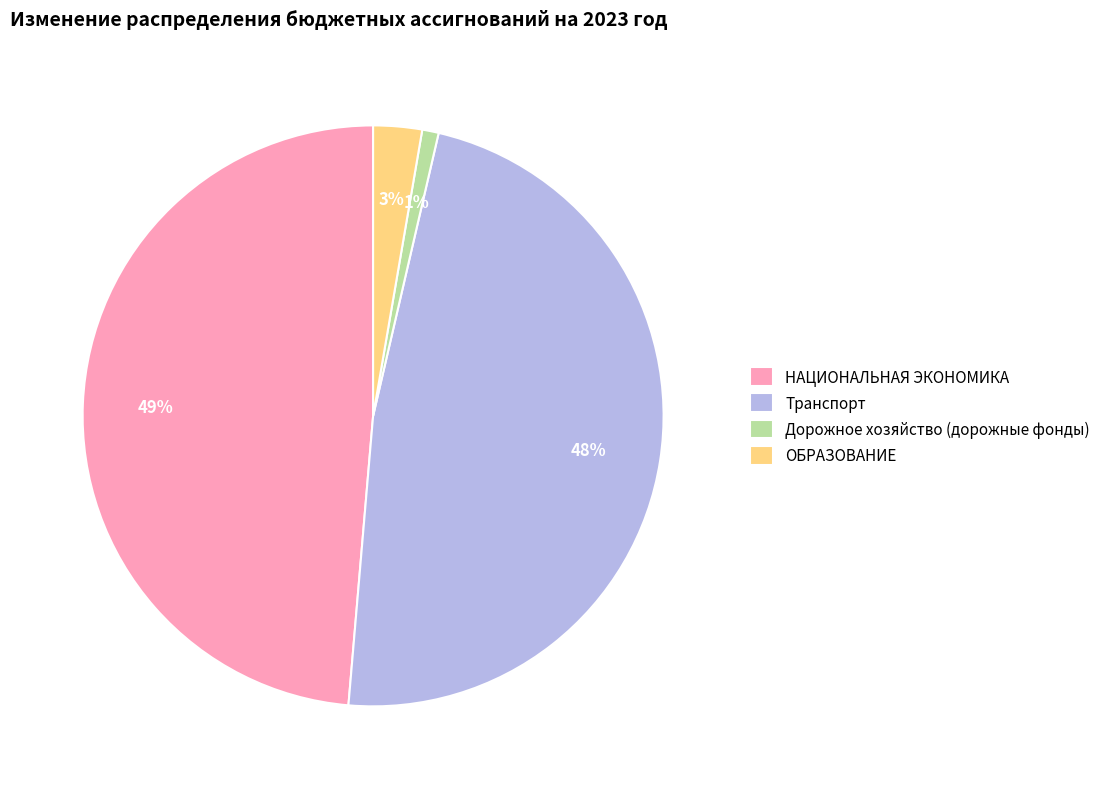

Approximately how many times larger is the value at ОБРАЗОВАНИЕ compared to Дорожное хозяйство (дорожные фонды)?

3.0